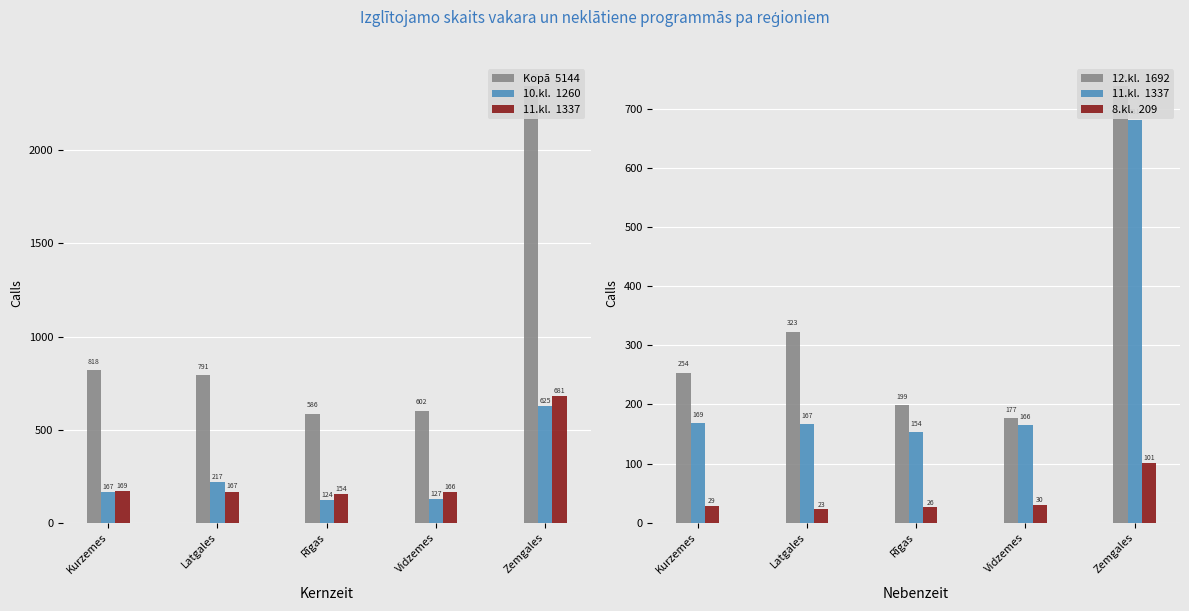

What is the difference between the maximum and minimum values in the Kopā  5144 series?

1761